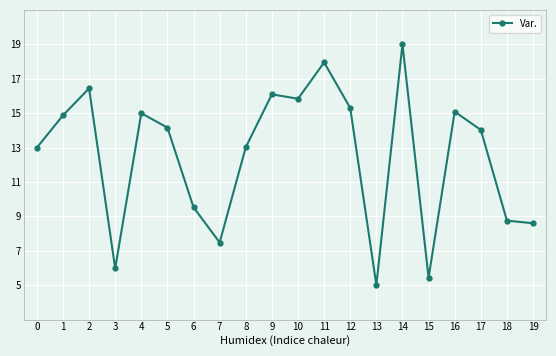

What is the value of the 2nd point from the left?

14.9